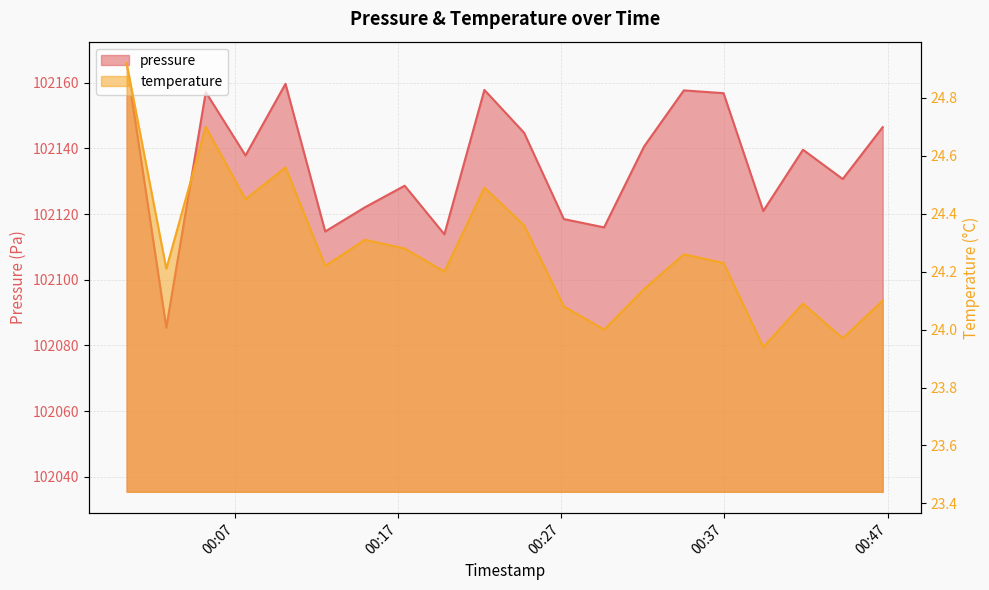

Is it true that pressure equals 102144.8 at 2023-09-07T00:24:44?

True